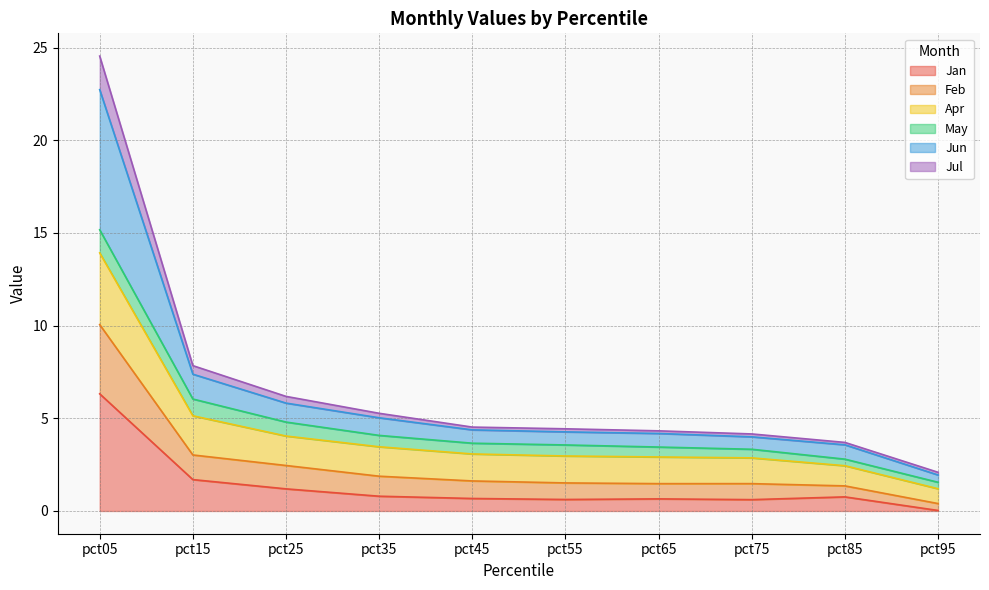

At which category is the sum across all series the highest?

pct05